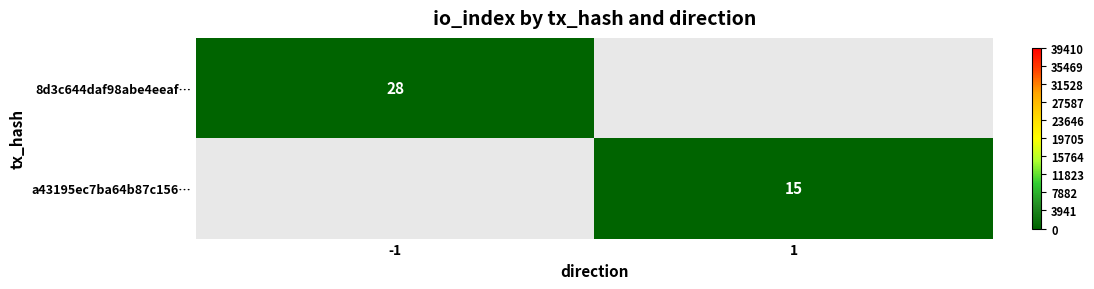

The a43195ec7ba64b87c156… series shows 15 at 1. True or false?

True